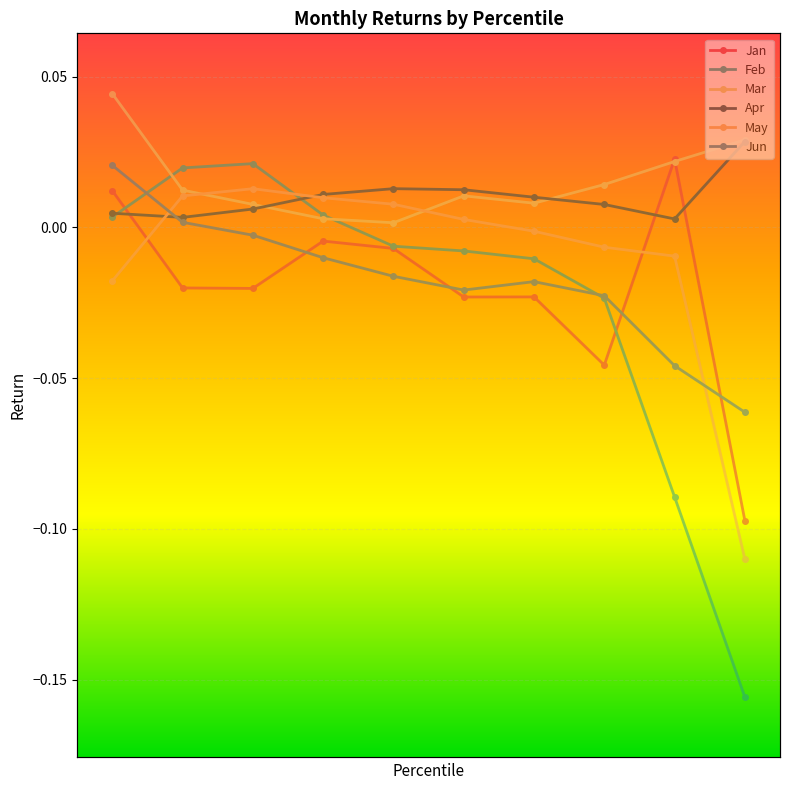

True or false: Jun and Apr intersect in this chart.

True